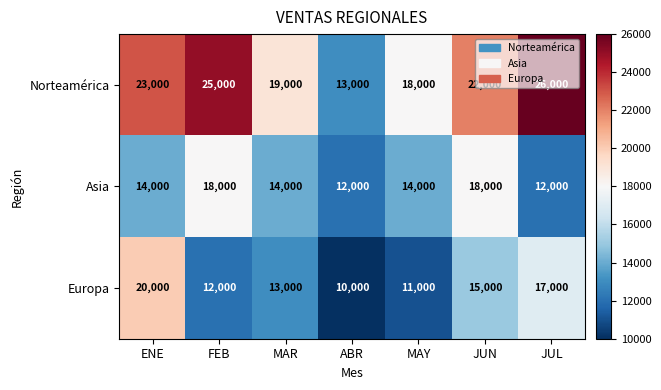

What is the smallest value displayed?

10000